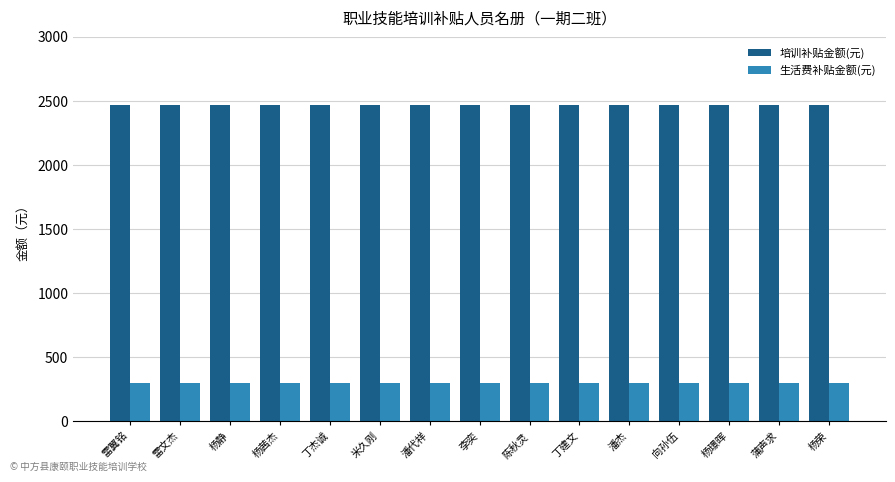

What is the label of the 5th bar from the right?

潘杰